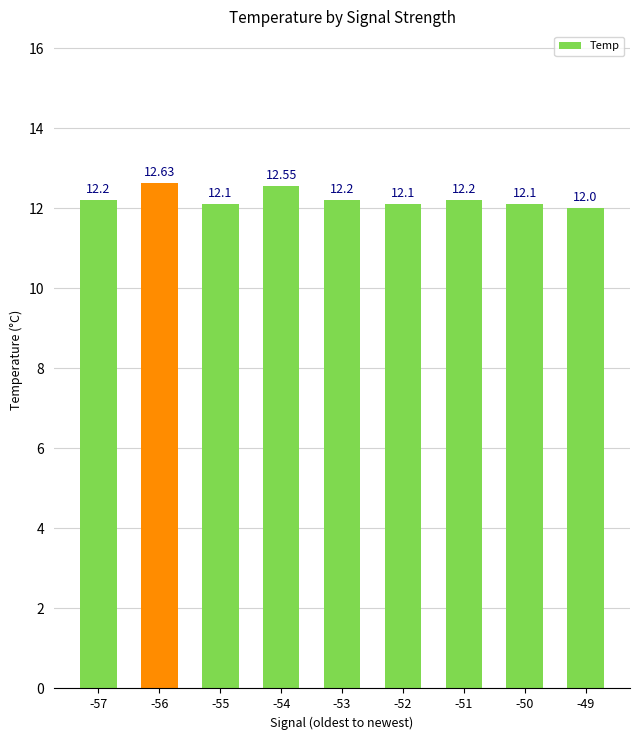

At which label is the value closest to 12?

-49